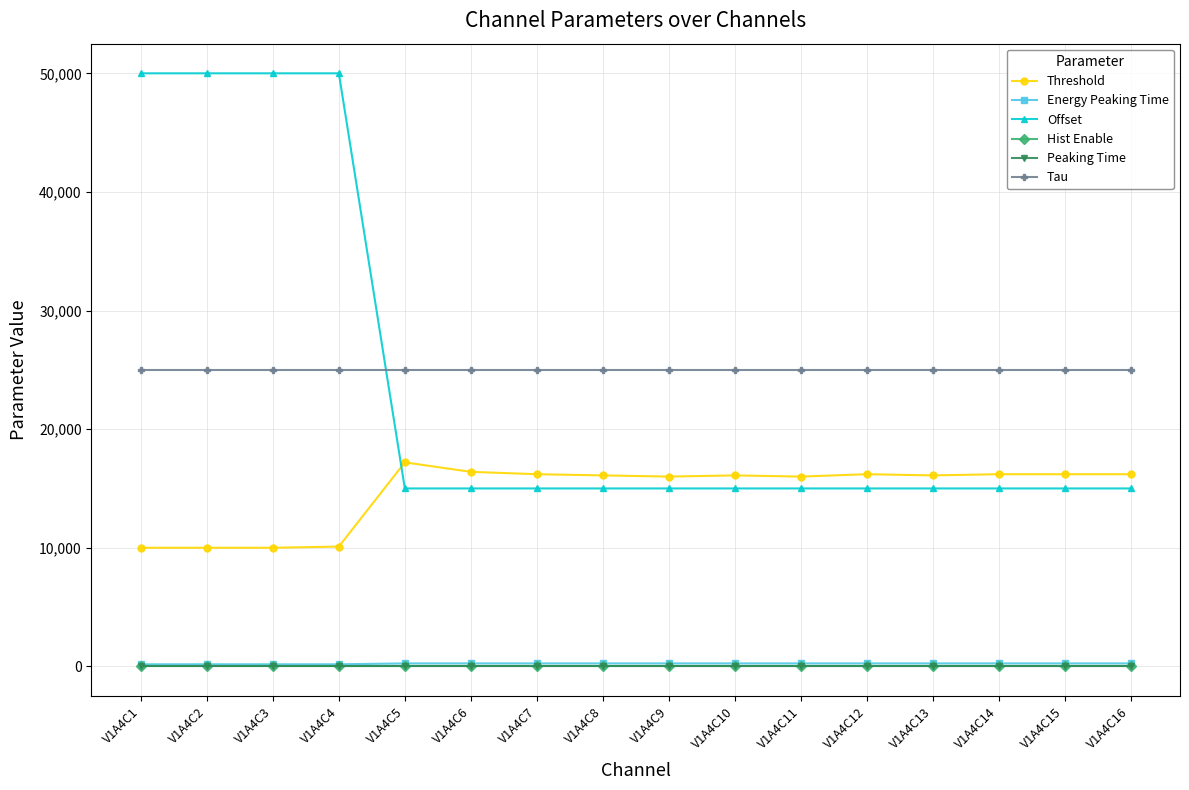

True or false: Tau and Peaking Time intersect in this chart.

False